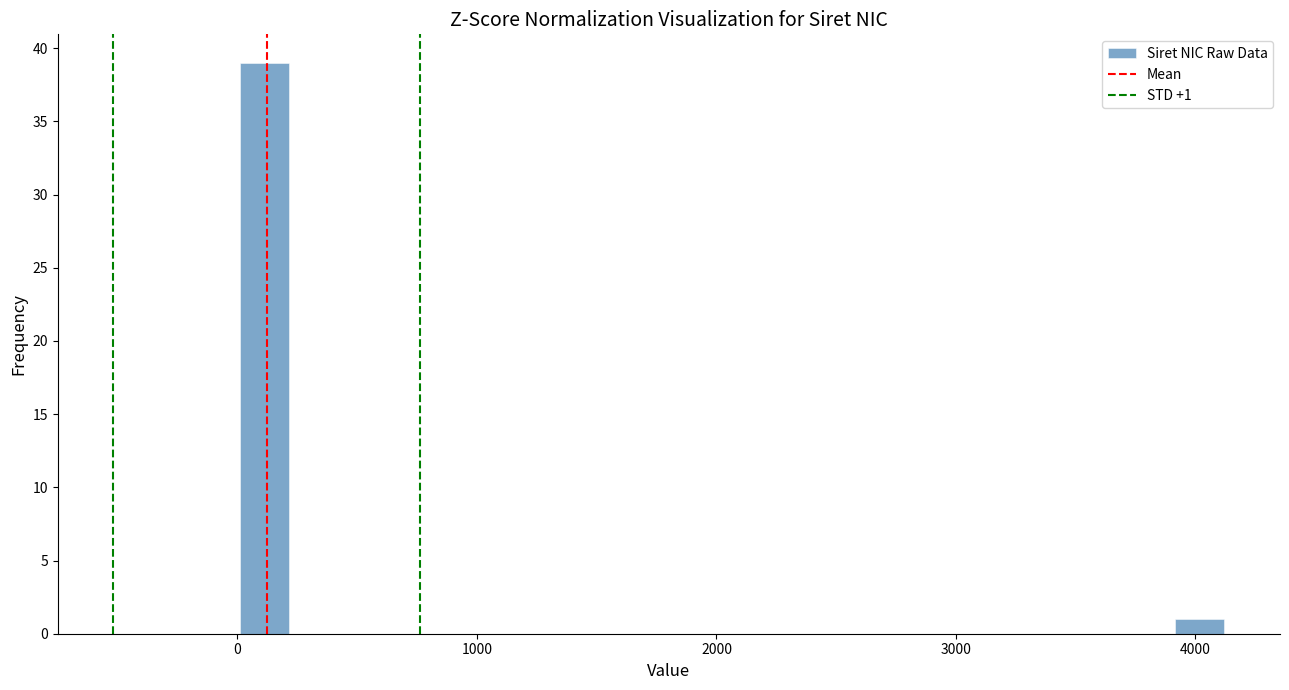

Read against the x-axis, roughly where is the centre of the tallest bar?

100